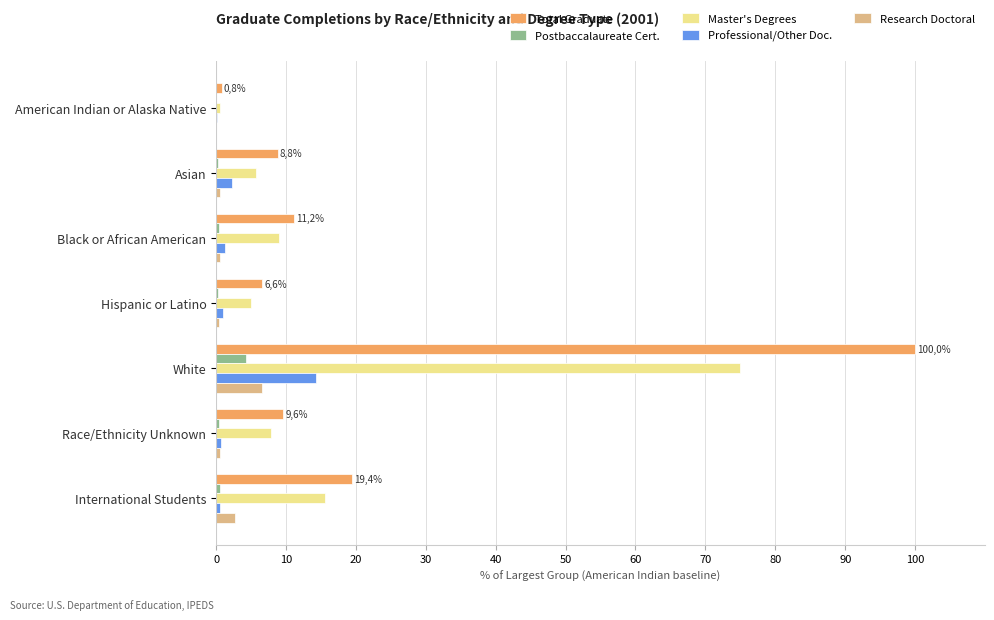

Is it true that Master's Degrees equals 5.6 at Asian?

True